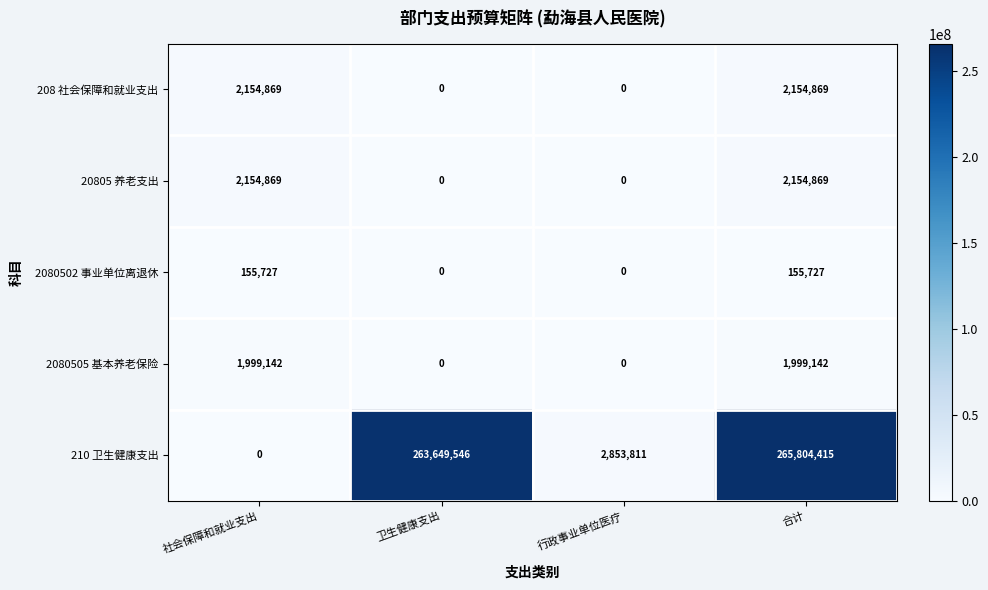

What is the spread (max minus min) of values at 社会保障和就业支出?

2154869